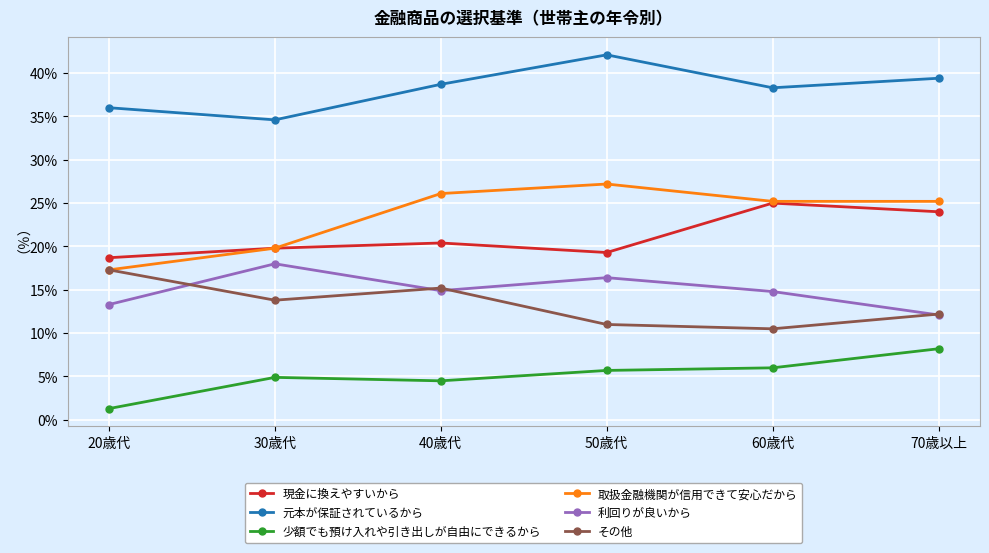

What is the total value across all series at 20歳代?

103.9